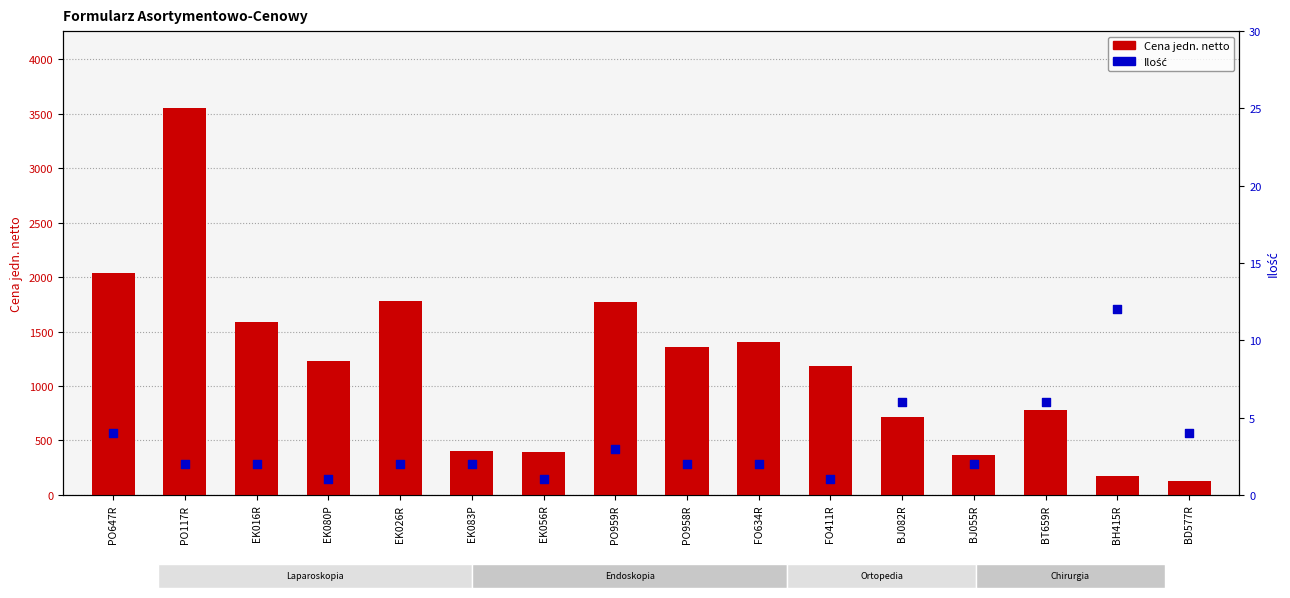

At how many categories does at least one series exceed 2043?

1